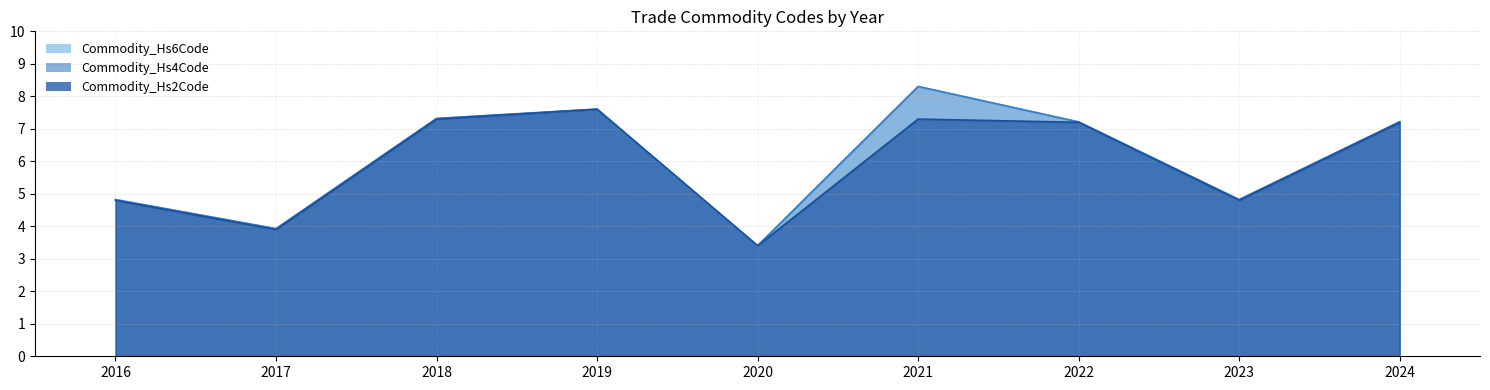

The value of Commodity_Hs6Code at 2019 is 7.6. True or false?

True